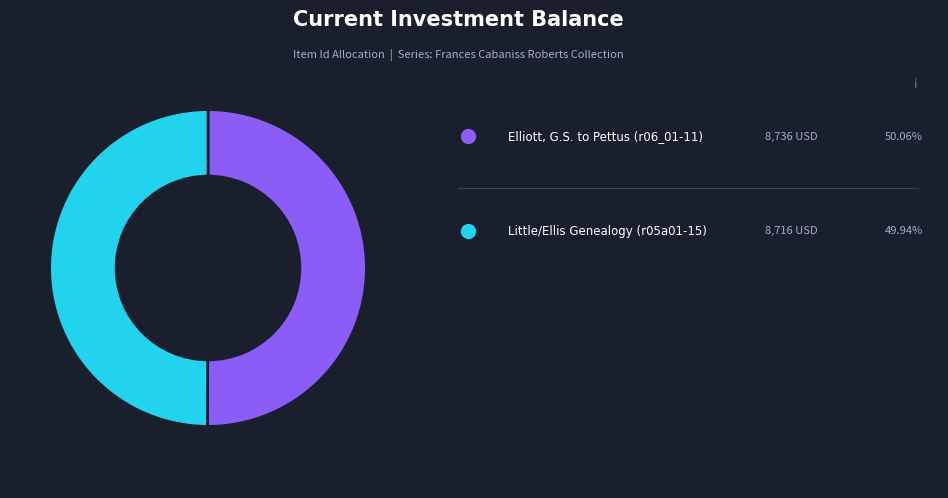

Is there any slice that represents more than half of the pie?

Yes